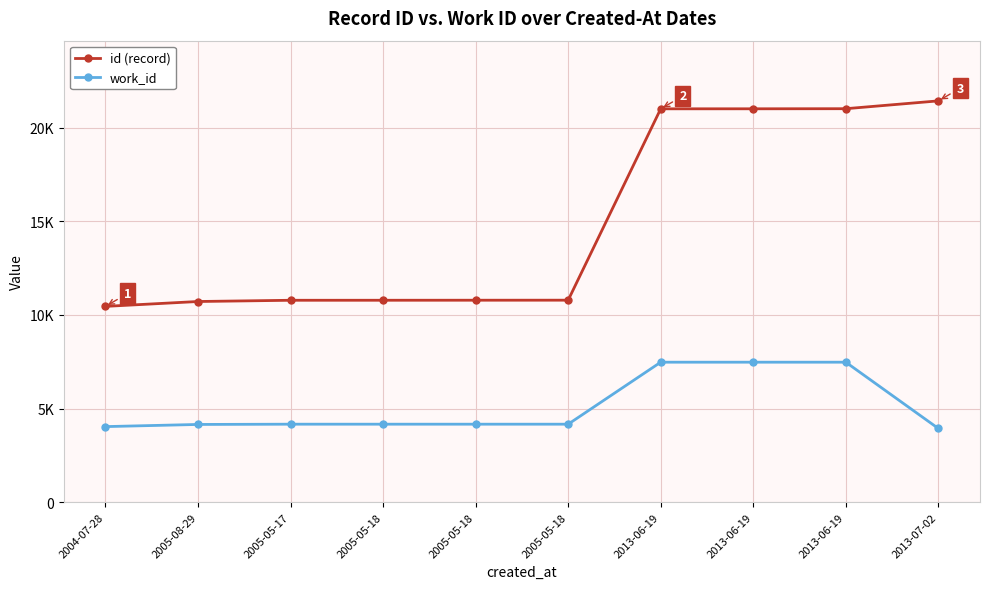

Does the chart have visible grid lines?

Yes